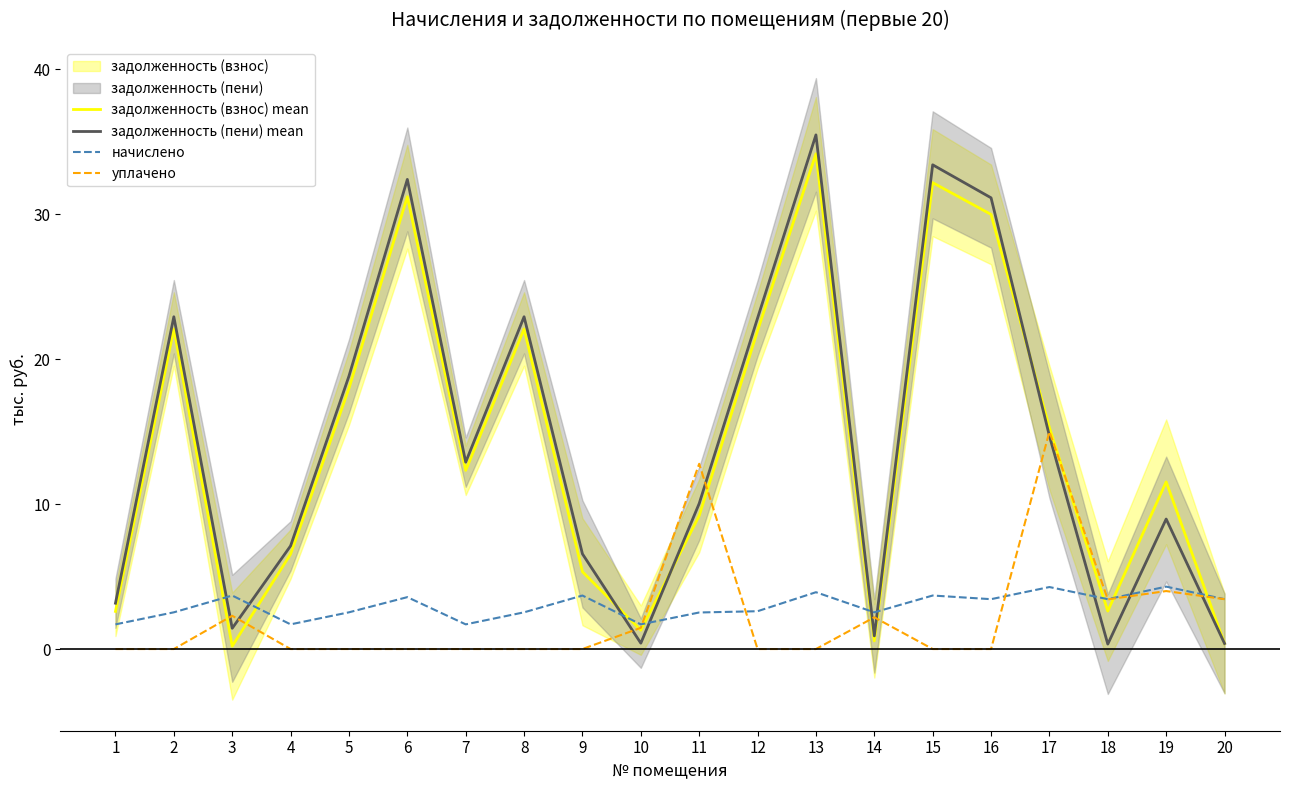

Which category has the lowest value across all series?

1